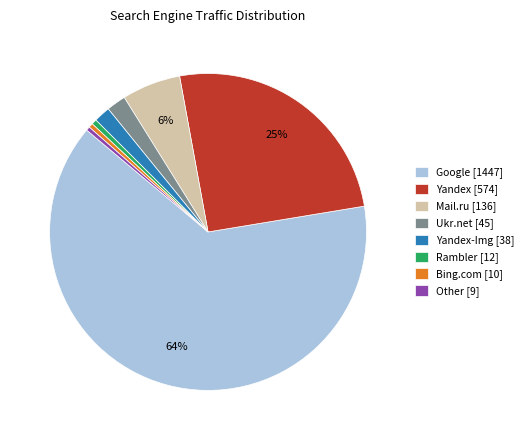

Is there any slice that represents more than half of the pie?

Yes